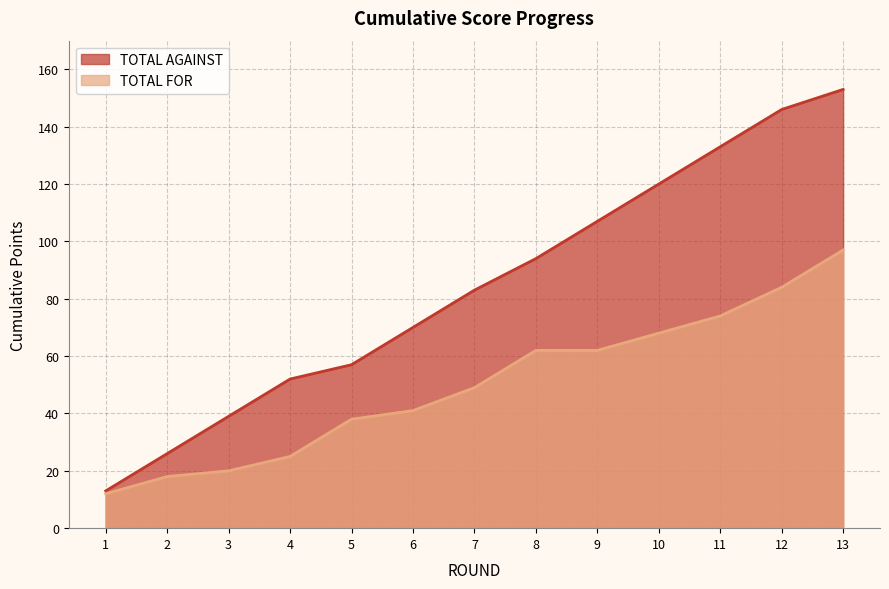

Count the number of data series in this chart.

2